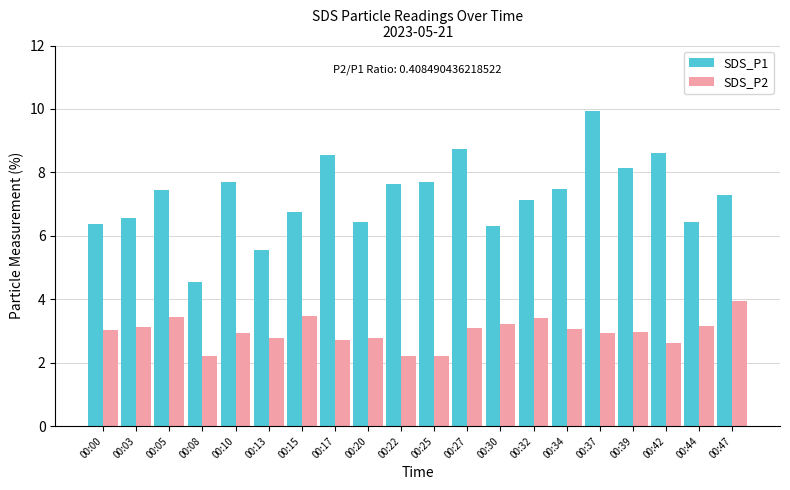

Which series has the largest total across all categories?

SDS_P1